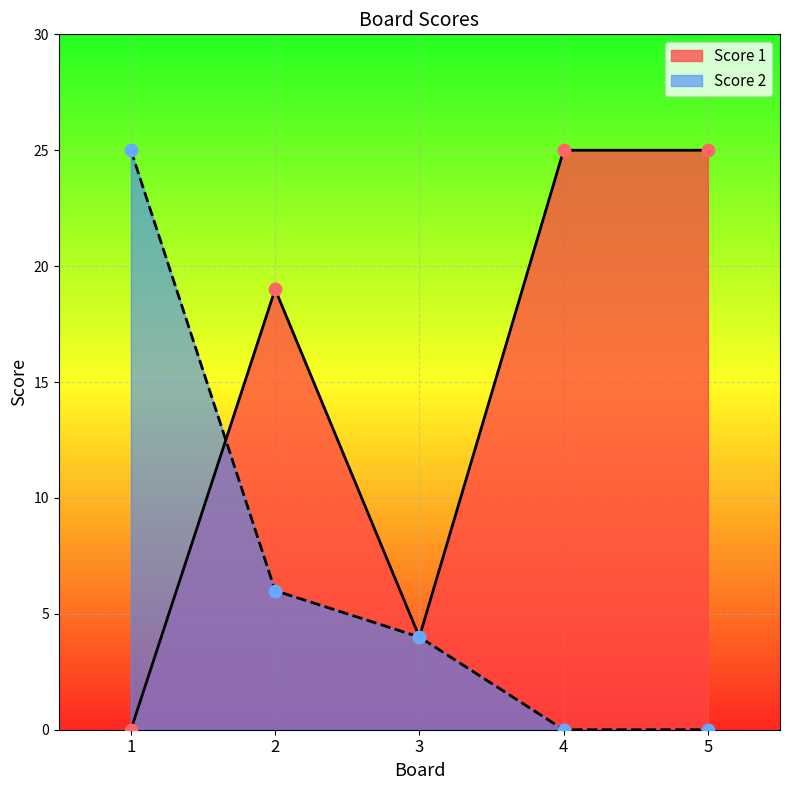

Is the value of Score 2 at 5 greater than the value of Score 1 at 5?

No